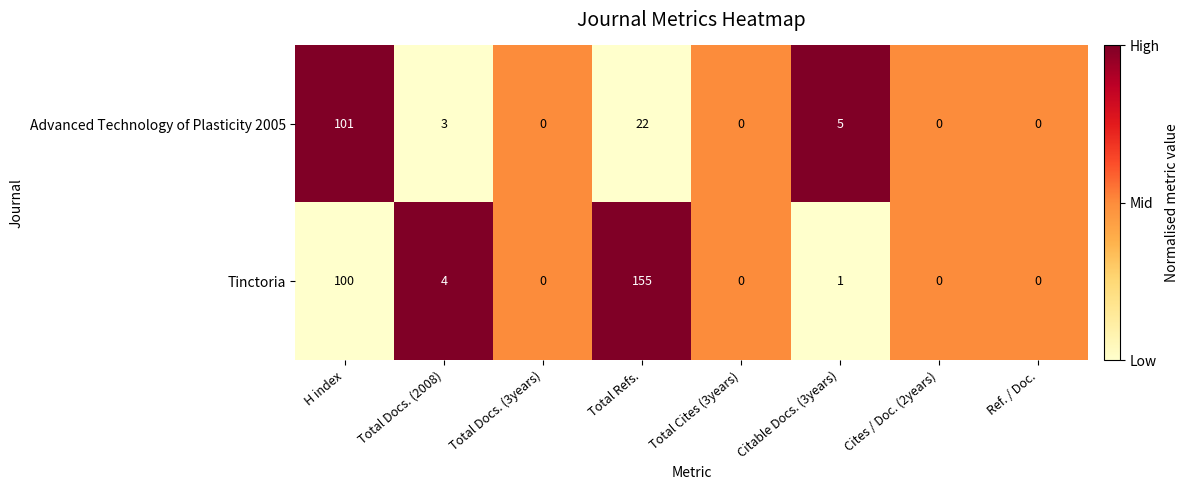

Reading right to left, extract all data points from this chart.

Advanced Technology of Plasticity 2005: 0	0	5	0	22	0	3	101
Tinctoria: 0	0	1	0	155	0	4	100